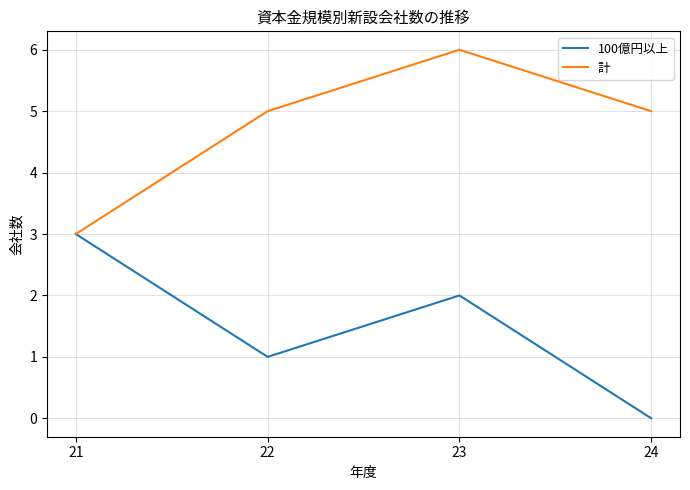

True or false: 計 has a value of 3 at 23.

False